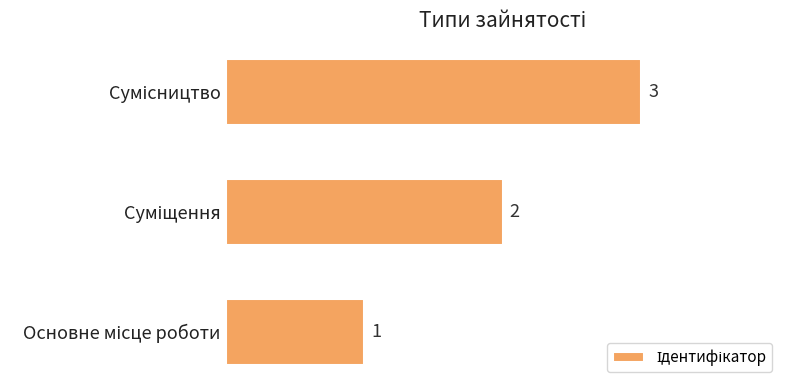

How many values are between 1 and 3?

3